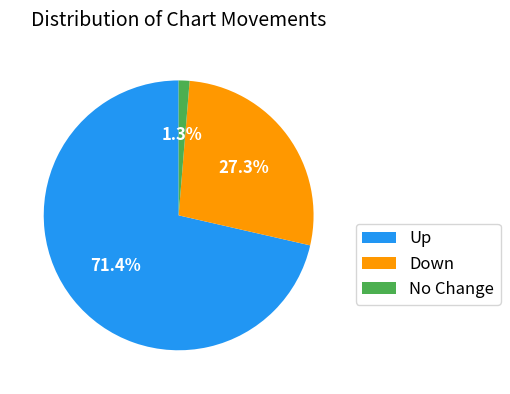

How many segments does this pie chart have?

3